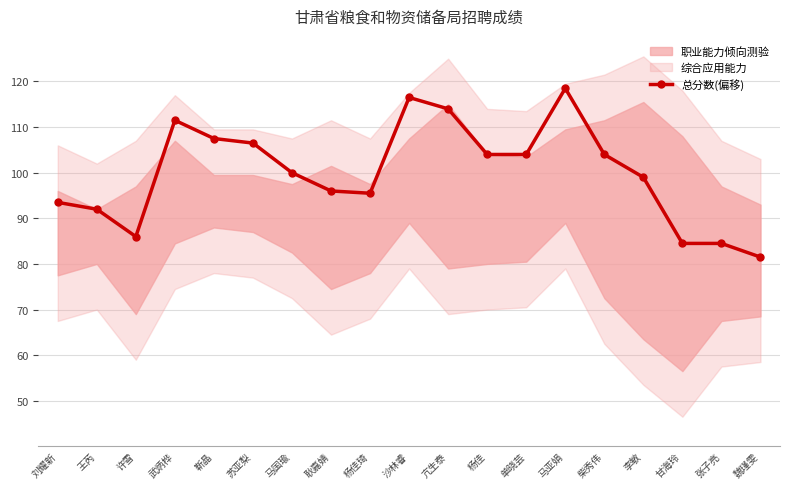

What is the smallest value displayed?

81.5